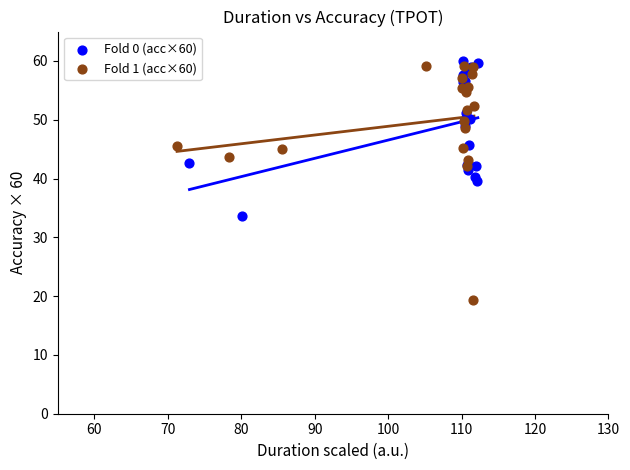

Which series contains the lowest Y value?

Fold 1 (acc×60)